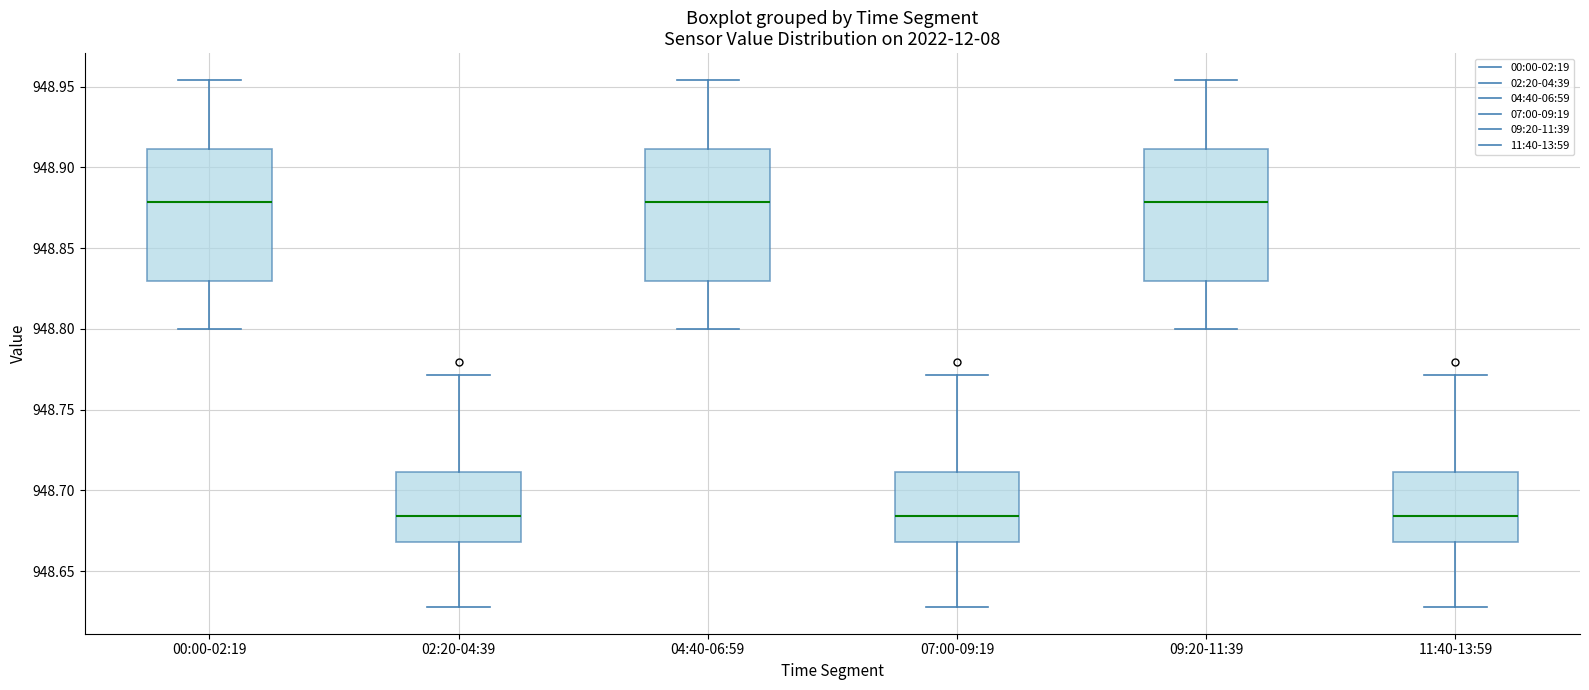

Reading left to right, read every box against the y-axis: the position of its median line, the range the box covers, and the ends of its whiskers. The values are not printed on the chart, so give them approximately, as read against the axis.

00:00-02:19: median 948.880, box 948.830 to 948.910, whiskers 948.800 to 948.955
02:20-04:39: median 948.685, box 948.670 to 948.710, whiskers 948.630 to 948.770
04:40-06:59: median 948.880, box 948.830 to 948.910, whiskers 948.800 to 948.955
07:00-09:19: median 948.685, box 948.670 to 948.710, whiskers 948.630 to 948.770
09:20-11:39: median 948.880, box 948.830 to 948.910, whiskers 948.800 to 948.955
11:40-13:59: median 948.685, box 948.670 to 948.710, whiskers 948.630 to 948.770